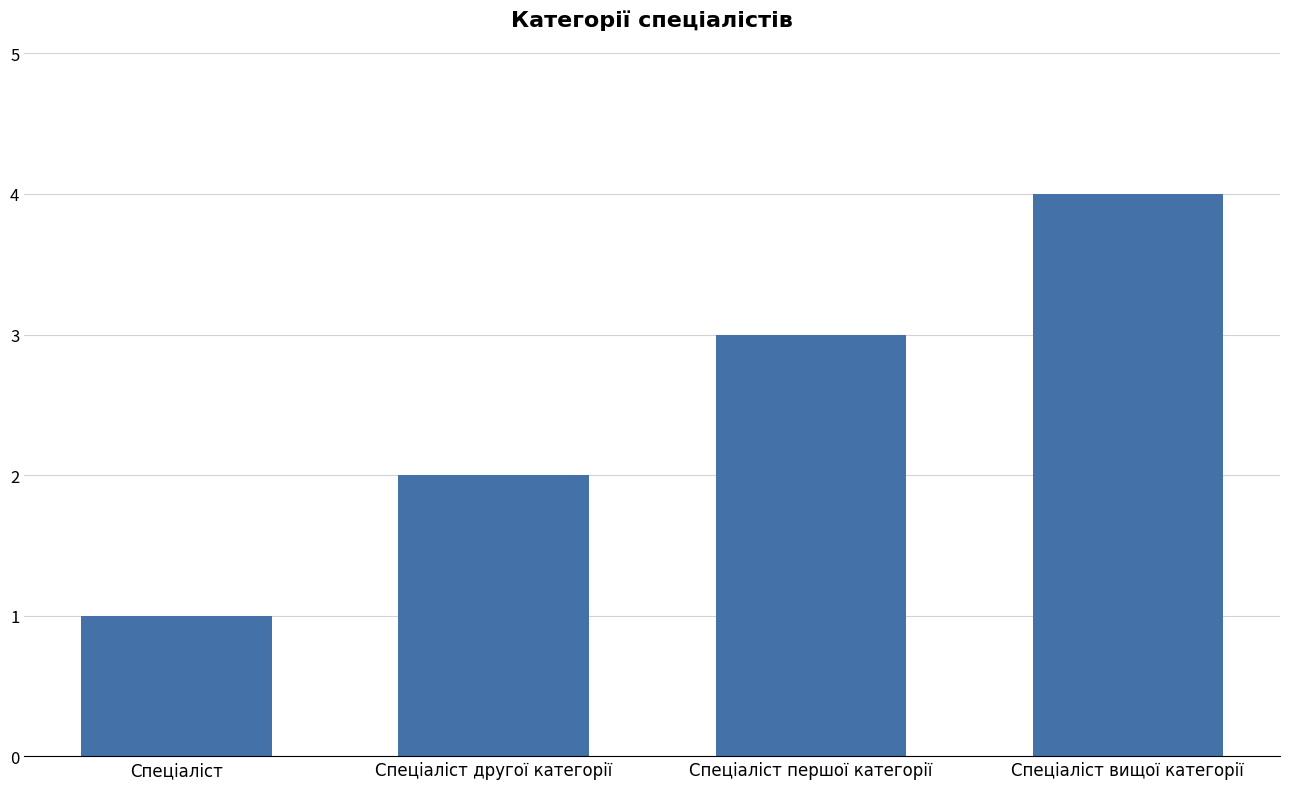

True or false: the data shows 3 at Спеціаліст першої категорії.

True